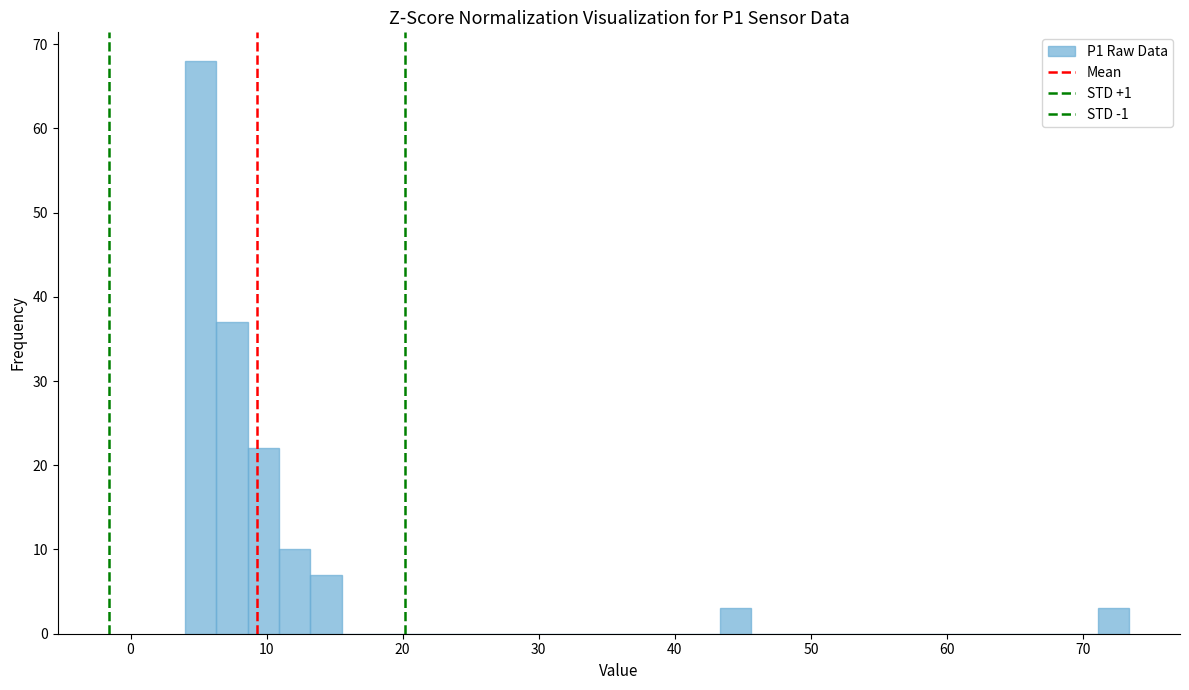

Read against the x-axis, roughly where is the centre of the tallest bar?

5